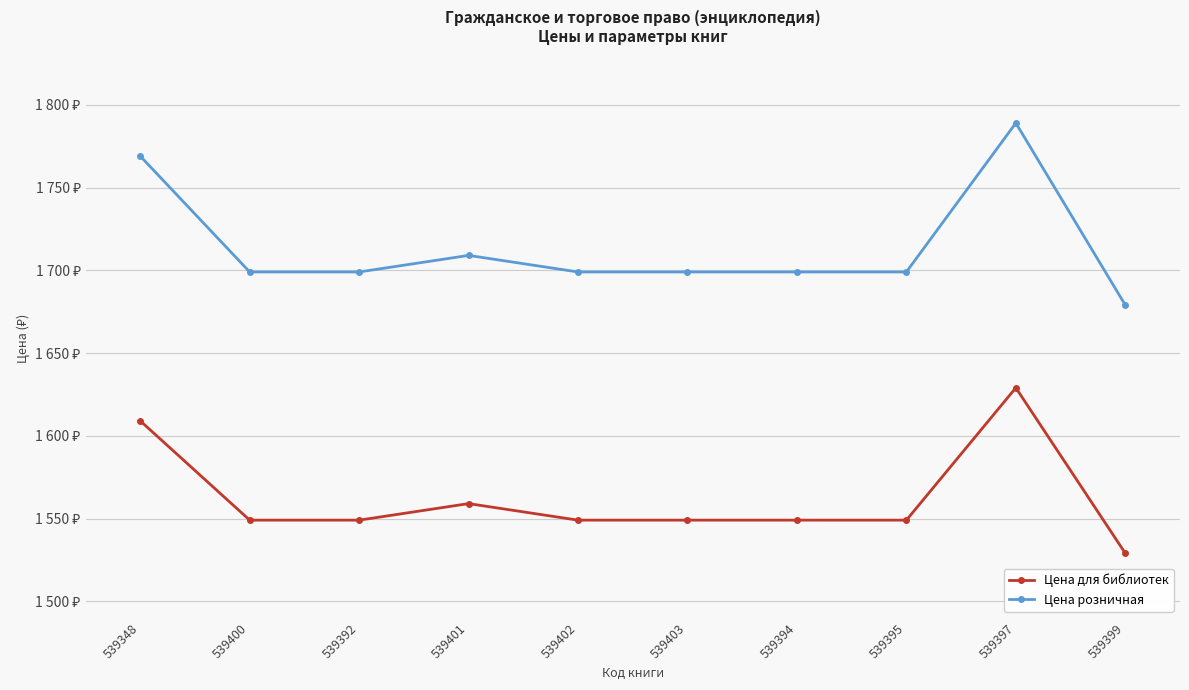

What are all the series names shown in the legend?

Цена для библиотек, Цена розничная